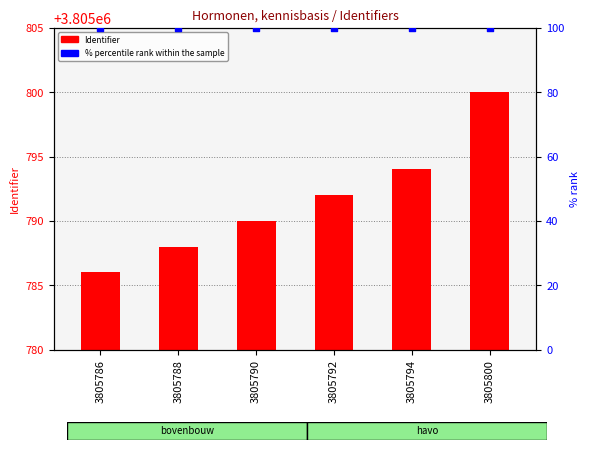

Which series contains the lowest Y value?

Identifier